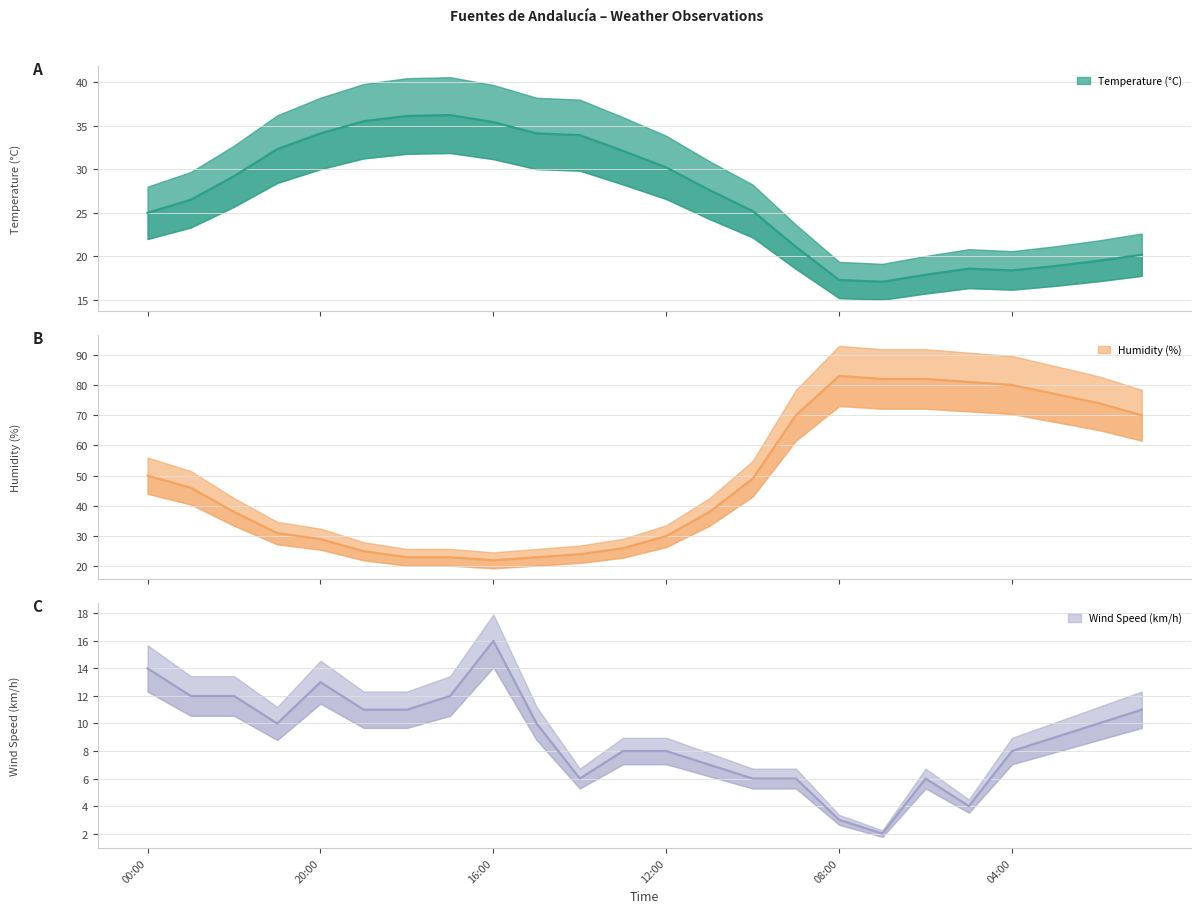

What are all the series names shown in the legend?

Temperature (°C), Humidity (%), Wind Speed (km/h)